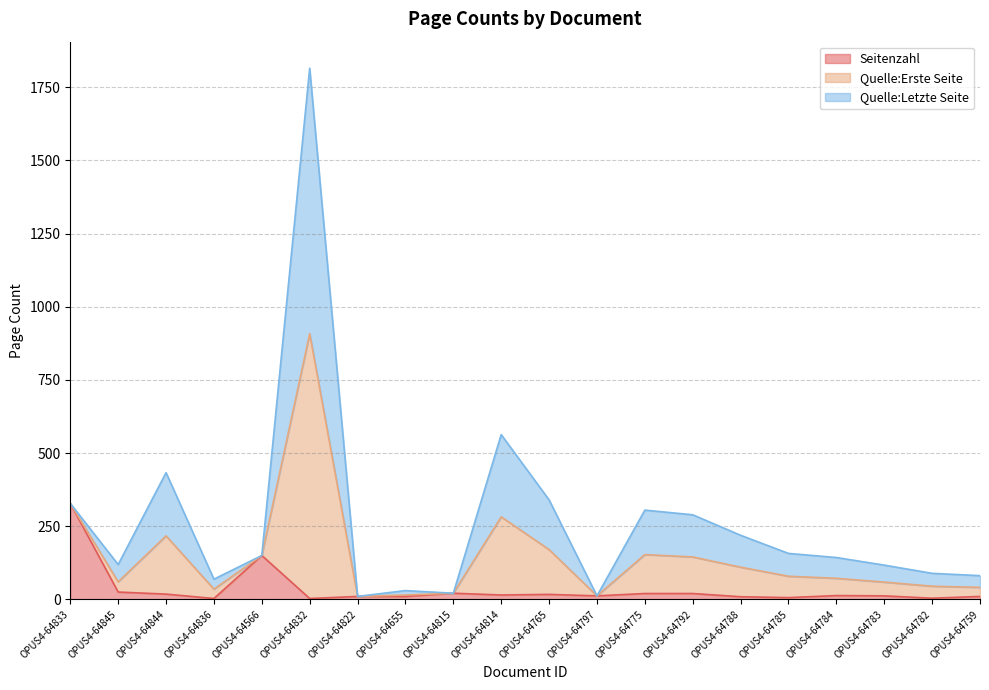

Does the chart have visible grid lines?

Yes